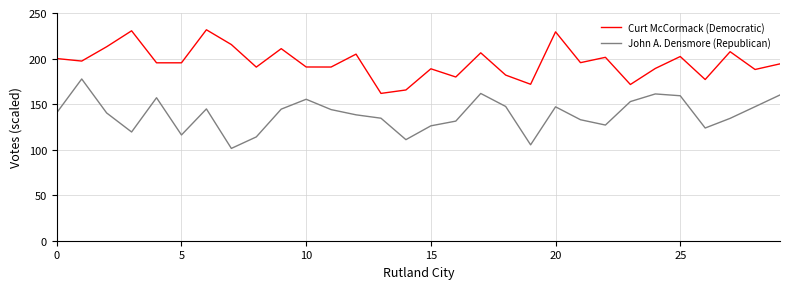

What is the smallest value displayed?

101.3